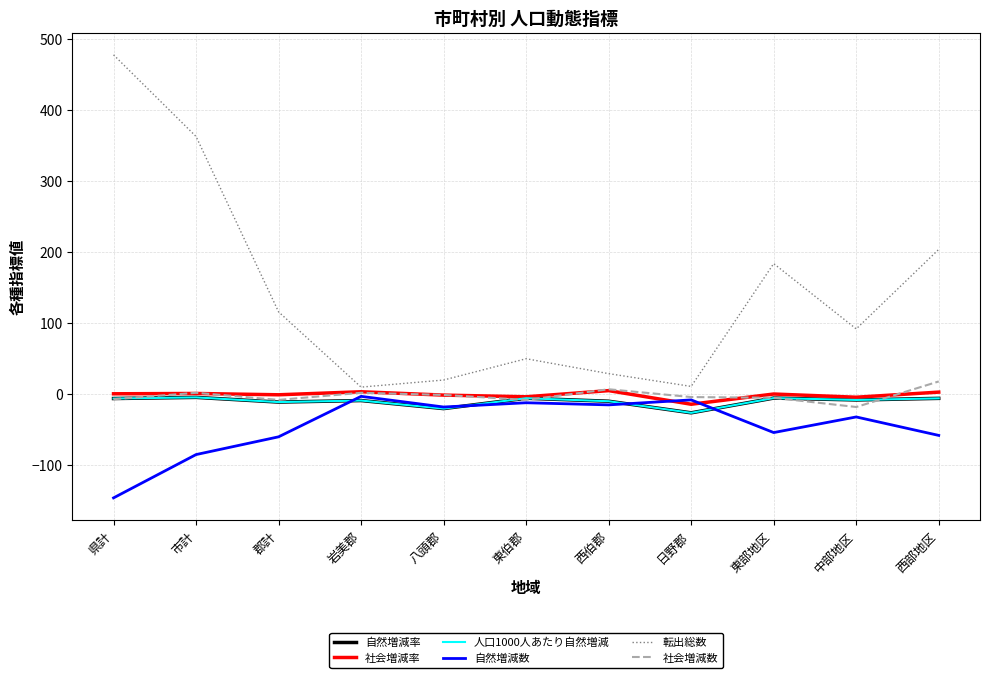

What is the difference between the maximum and minimum values in the 社会増減率 series?

19.2